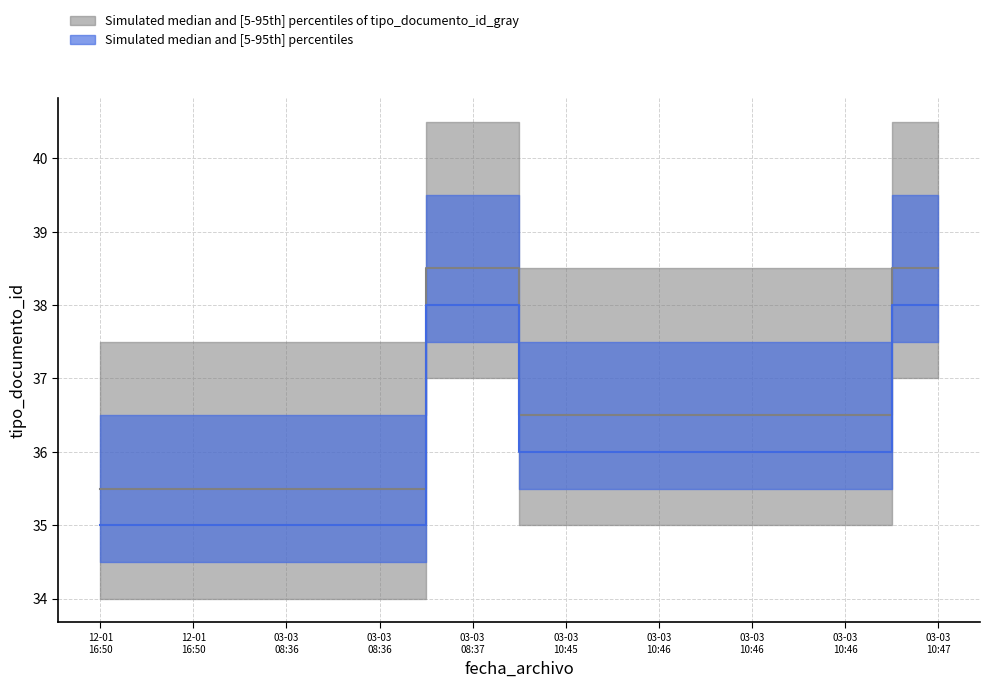

Read the tipo_documento_id_median_blue value at 2021-03-03 08:37:04.

38